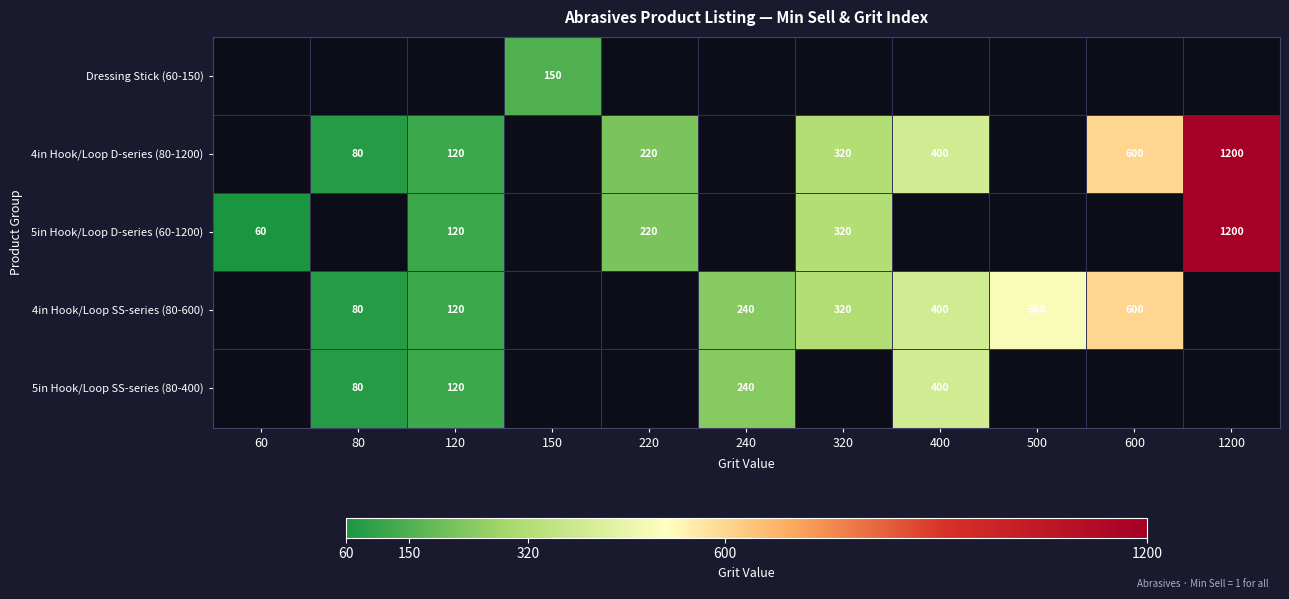

True or false: 4in Hook/Loop SS-series (80-600) has a value of 415 at 240.

False